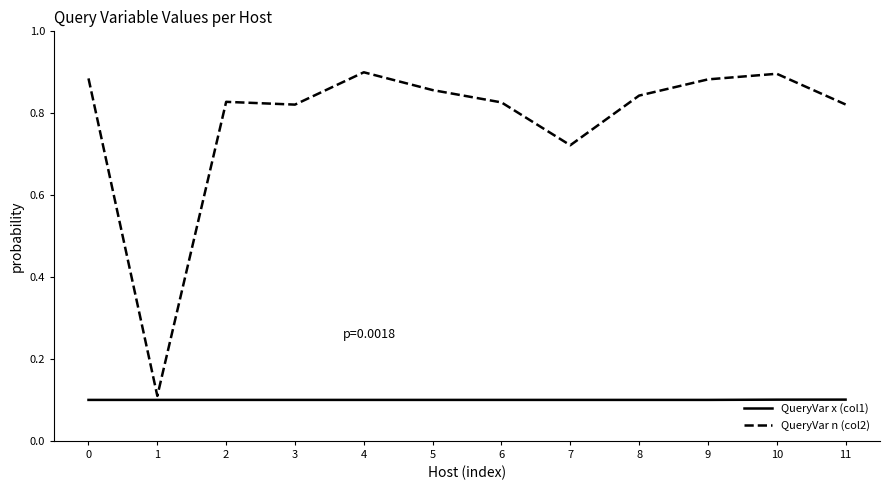

Count the number of data series in this chart.

2